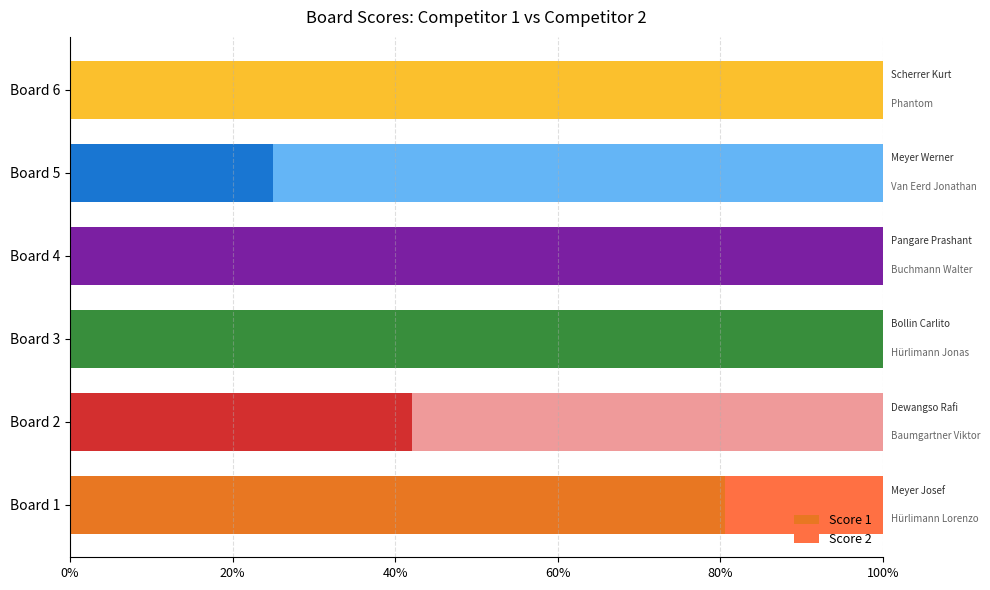

Is it true that Score 1 equals 68.4 at Board 3?

False